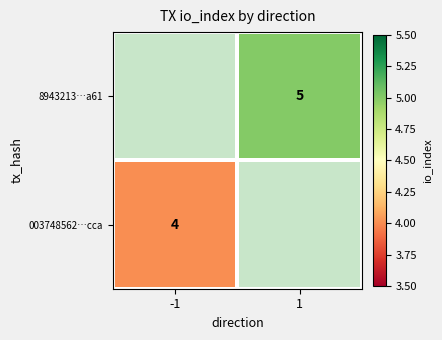

Is it true that 8943213…a61 equals 5 at 1?

True